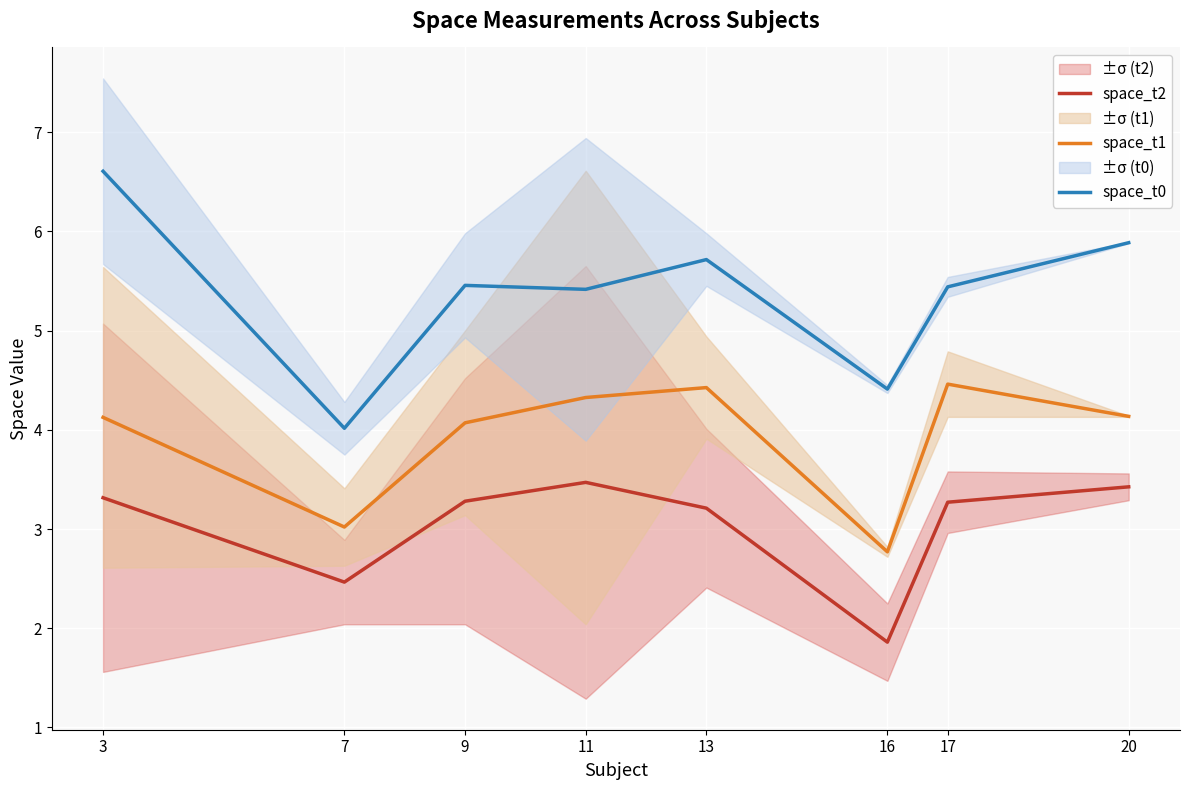

What is the smallest value displayed?

1.9